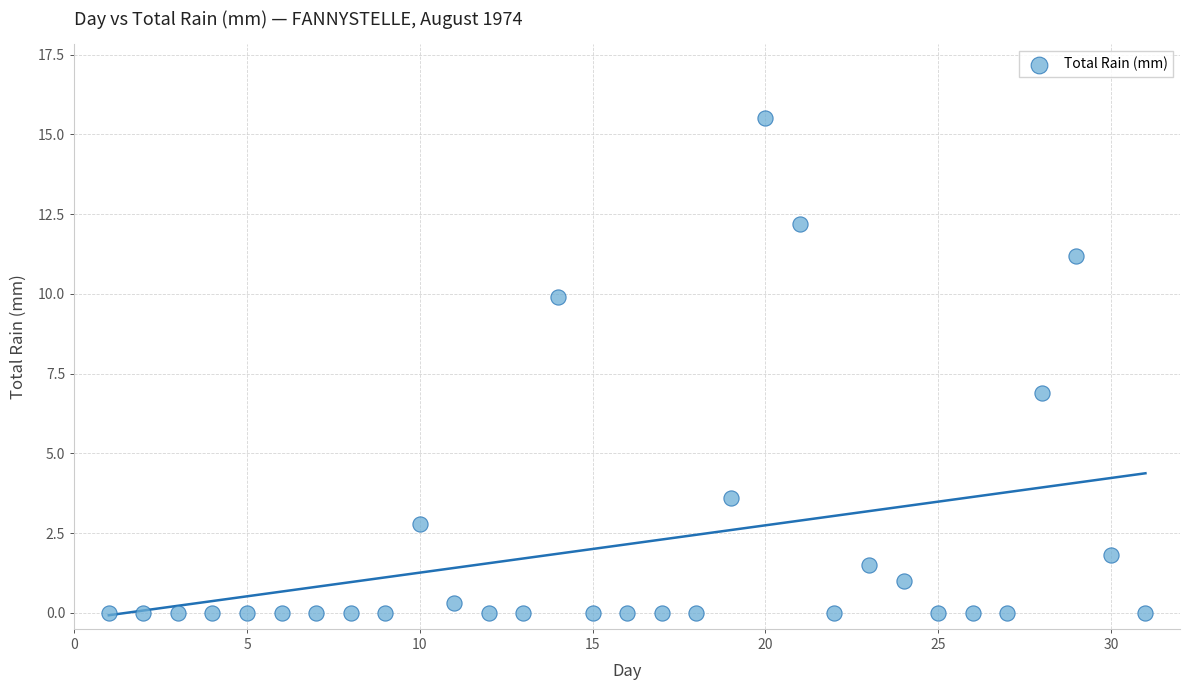

What is the range of Y values (max minus min)?

15.5